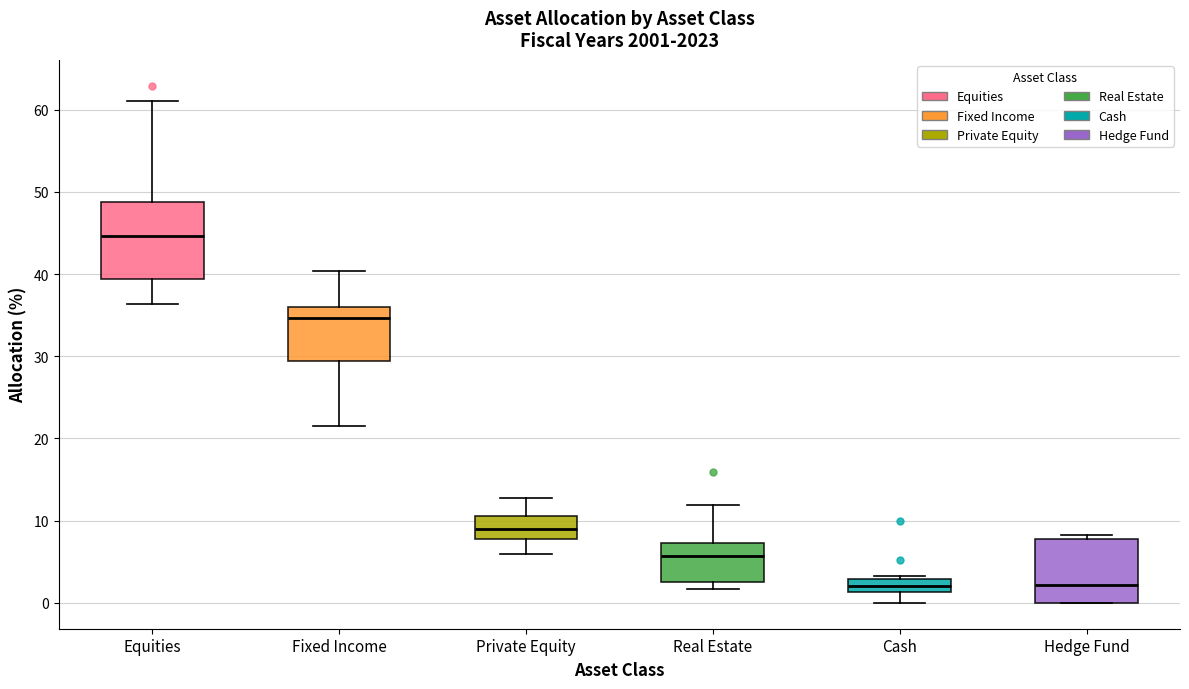

Where does the upper whisker of the box for Real Estate end on the y-axis? The values are not printed on the chart, so give them approximately, as read against the axis.

12